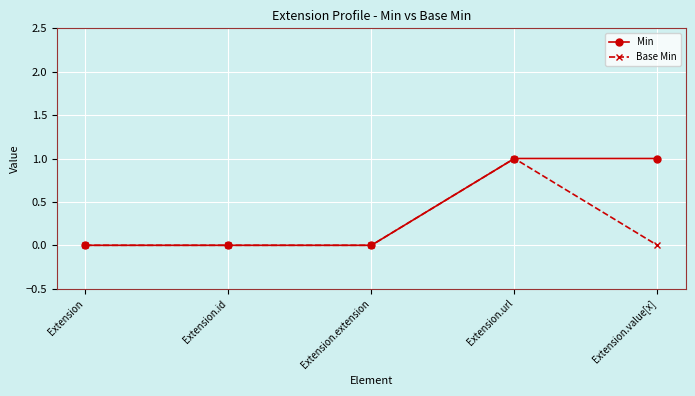

At which category is the sum across all series the highest?

Extension.url